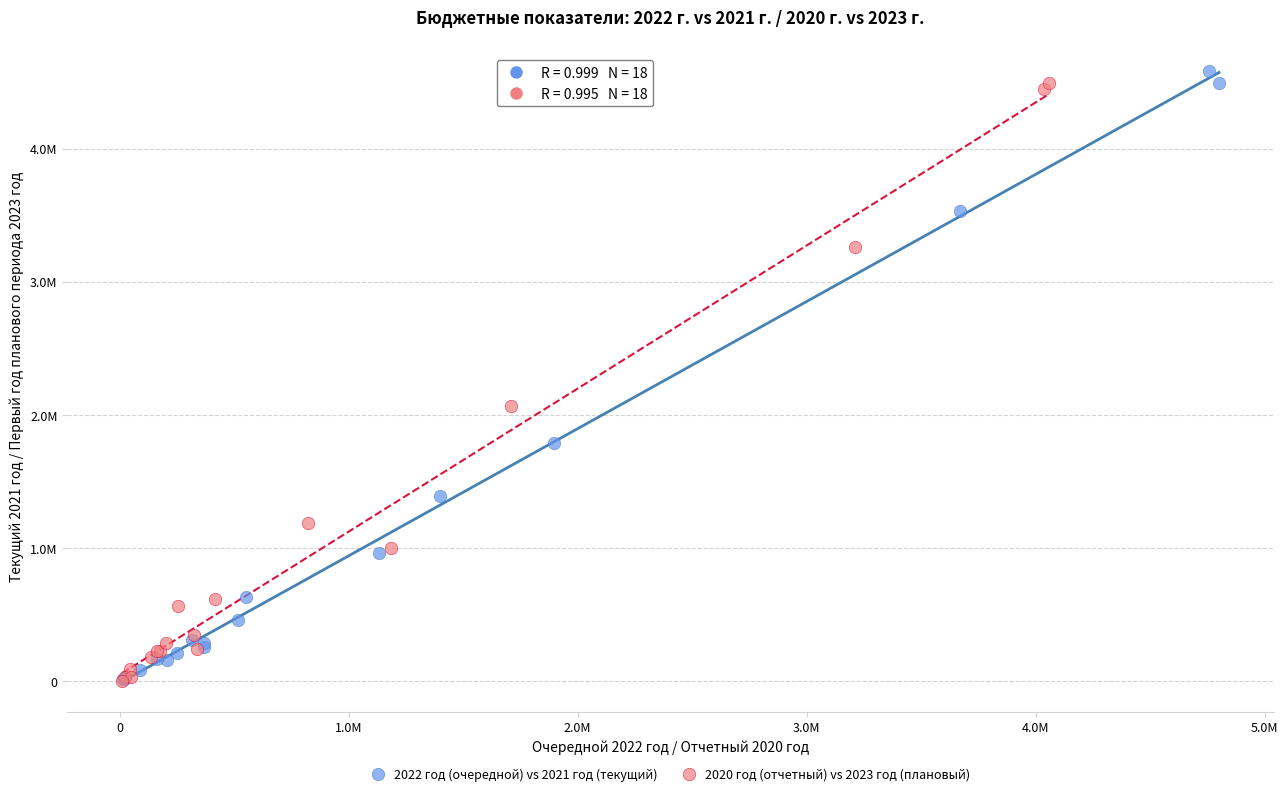

Which series has the widest spread of Y values?

2022 год (очередной) vs 2021 год (текущий)